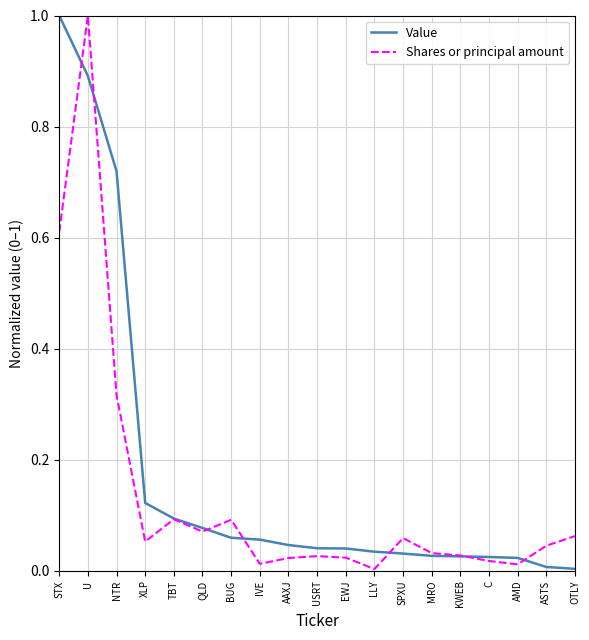

What position from the right is AAXJ?

11